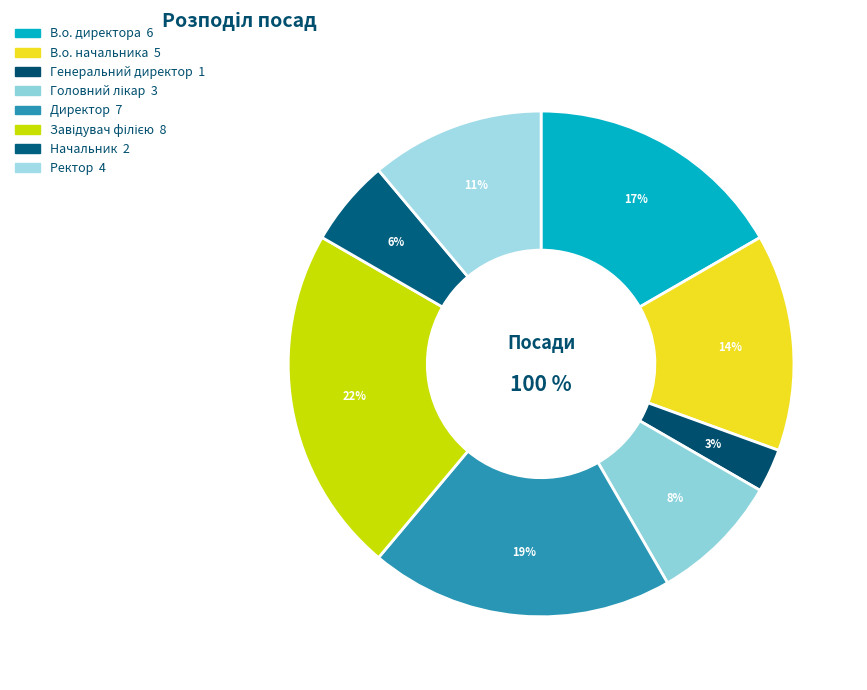

What is the change in value from Головний лікар to Начальник?

-1